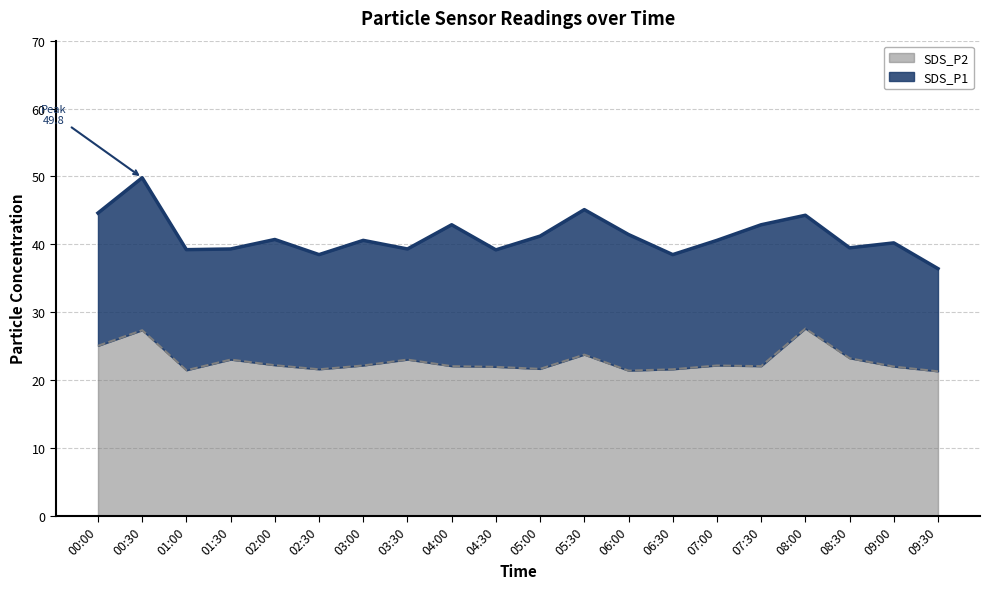

What is the approximate value of SDS_P1 at 03:30?

39.3